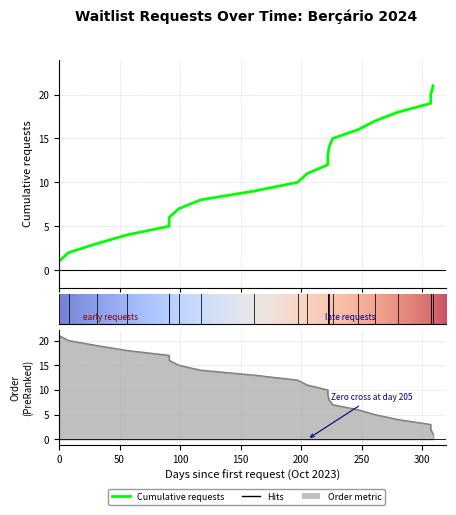

What is the total value across all series at 2024-01?

22